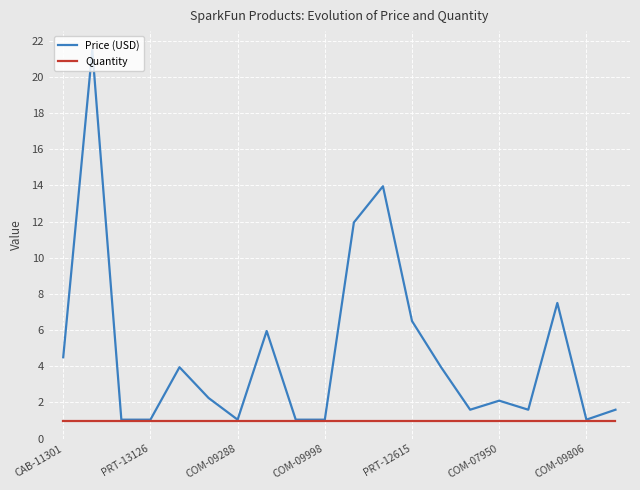

What is the smallest value displayed?

1.0